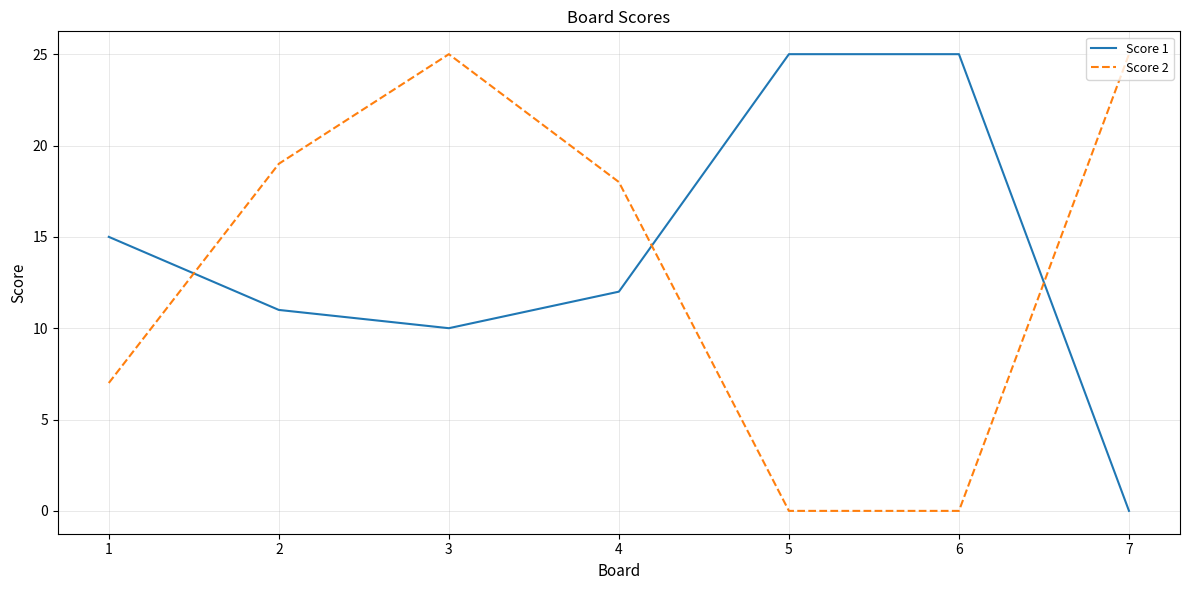

What is the maximum value for Score 1?

25